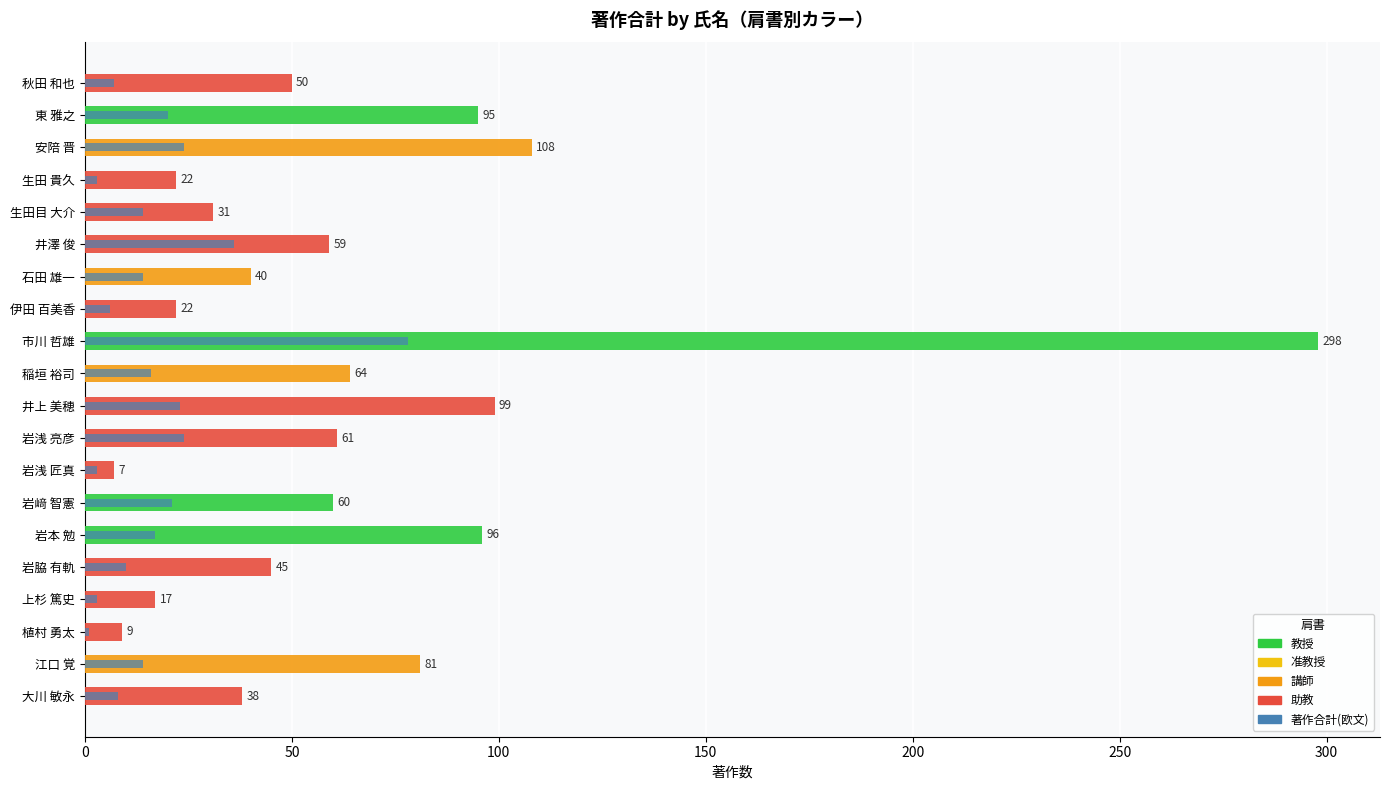

The 著作合計 series shows 156 at 井上 美穂. True or false?

False